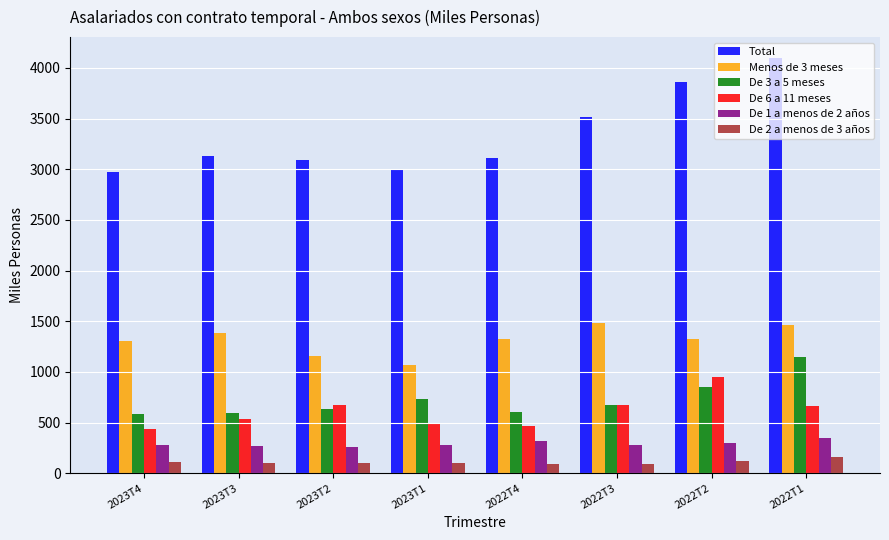

What is the label of the 7th bar from the right?

2023T3